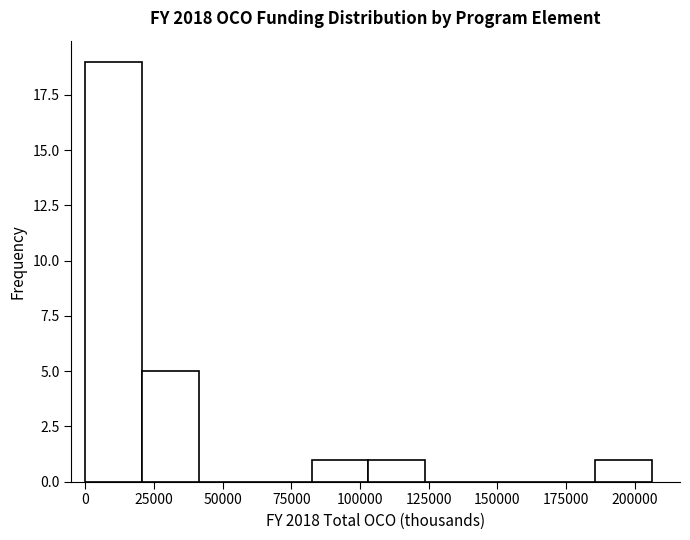

Reading left to right, transcribe this chart: for each bar, give the range it covers on the x-axis and its height. Neither the bar edges nor the heights are printed on the chart, so give them approximately, as read against the axes.

0 to 20000: 19
20000 to 40000: 5
40000 to 60000: 0
60000 to 80000: 0
80000 to 105000: 1
105000 to 125000: 1
125000 to 145000: 0
145000 to 165000: 0
165000 to 185000: 0
185000 to 205000: 1